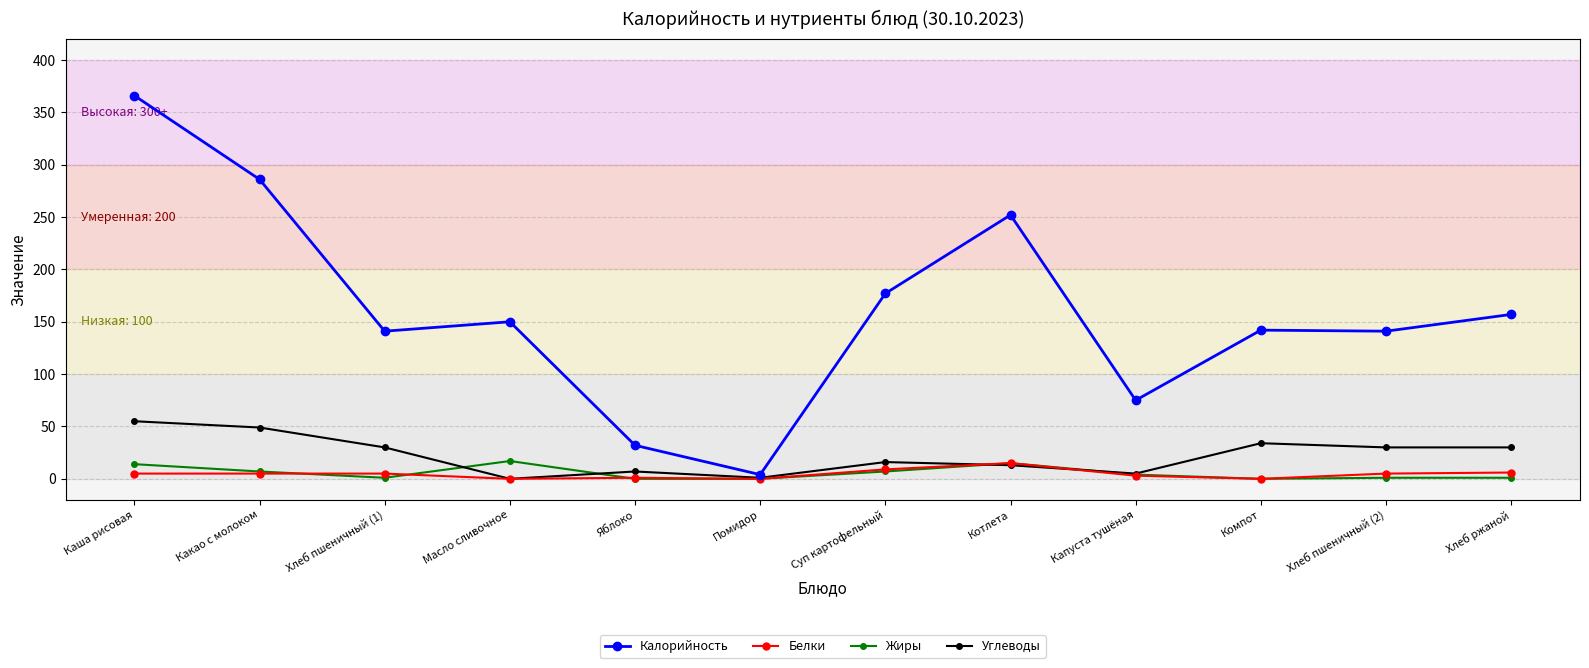

What is the label of the 4th point from the left?

Масло сливочное